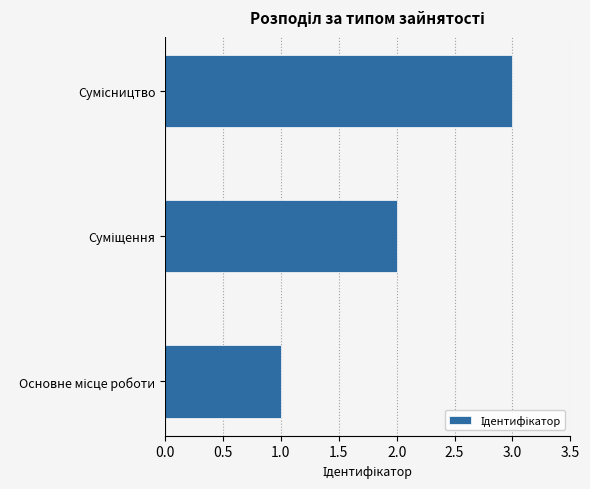

What is the greatest value displayed?

3